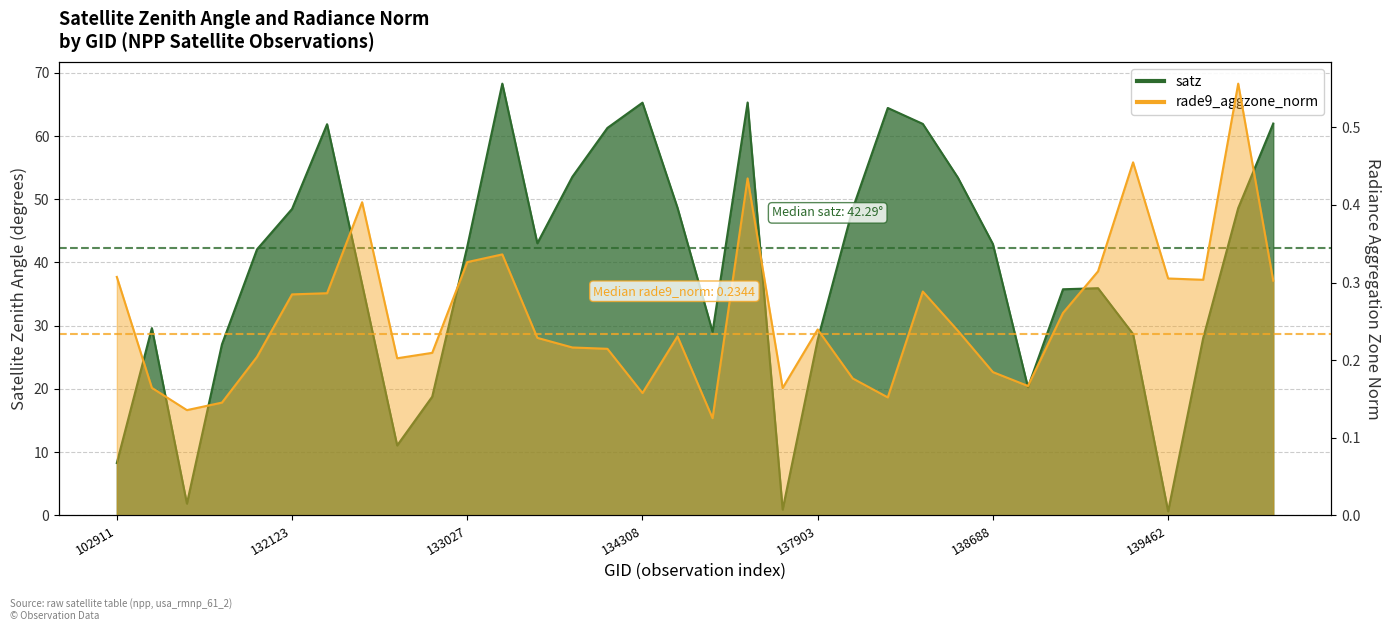

Count the number of categories in the chart.

34